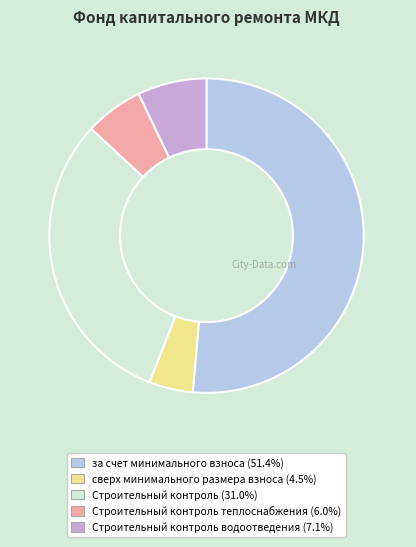

Is there any slice that represents more than half of the pie?

Yes